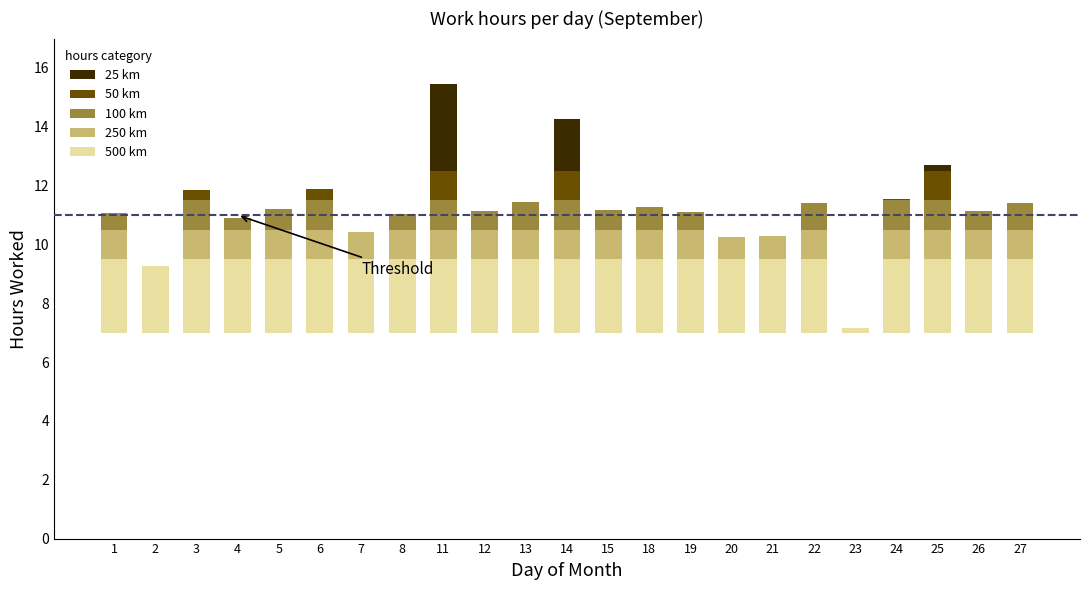

Reading right to left, transcribe all the data shown in this chart.

500 km: 27=2.5	26=2.5	25=2.5	24=2.5	23=0.2	22=2.5	21=2.5	20=2.5	19=2.5	18=2.5	15=2.5	14=2.5	13=2.5	12=2.5	11=2.5	8=2.5	7=2.5	6=2.5	5=2.5	4=2.5	3=2.5	2=2.3	1=2.5
250 km: 27=1.0	26=1.0	25=1.0	24=1.0	23=0.0	22=1.0	21=0.8	20=0.8	19=1.0	18=1.0	15=1.0	14=1.0	13=1.0	12=1.0	11=1.0	8=1.0	7=0.9	6=1.0	5=1.0	4=1.0	3=1.0	2=0.0	1=1.0
100 km: 27=0.9	26=0.6	25=1.0	24=1.0	23=0.0	22=0.9	21=0.0	20=0.0	19=0.6	18=0.8	15=0.7	14=1.0	13=0.9	12=0.7	11=1.0	8=0.5	7=0.0	6=1.0	5=0.7	4=0.4	3=1.0	2=0.0	1=0.6
50 km: 27=0.0	26=0.0	25=1.0	24=0.1	23=0.0	22=0.0	21=0.0	20=0.0	19=0.0	18=0.0	15=0.0	14=1.0	13=0.0	12=0.0	11=1.0	8=0.0	7=0.0	6=0.4	5=0.0	4=0.0	3=0.3	2=0.0	1=0.0
25 km: 27=0.0	26=0.0	25=0.2	24=0.0	23=0.0	22=0.0	21=0.0	20=0.0	19=0.0	18=0.0	15=0.0	14=1.8	13=0.0	12=0.0	11=2.9	8=0.0	7=0.0	6=0.0	5=0.0	4=0.0	3=0.0	2=0.0	1=0.0